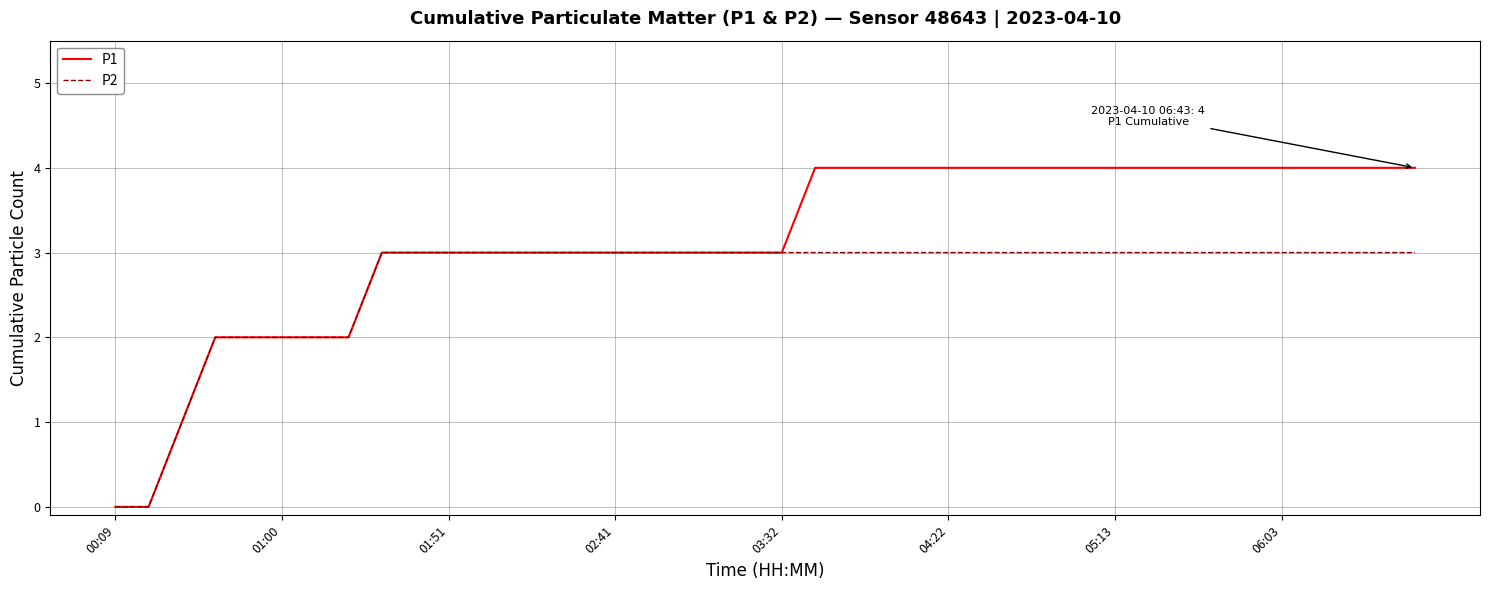

What are all the series names shown in the legend?

P1, P2